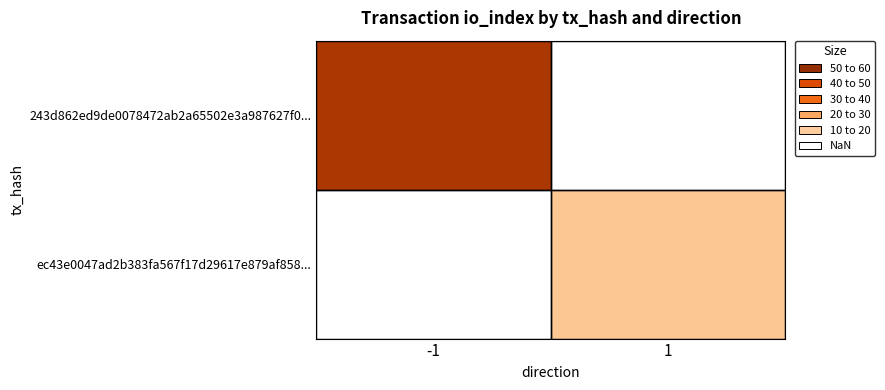

What is the highest value of the 243d862ed9de0078472ab2a65502e3a987627f0... series?

54.0